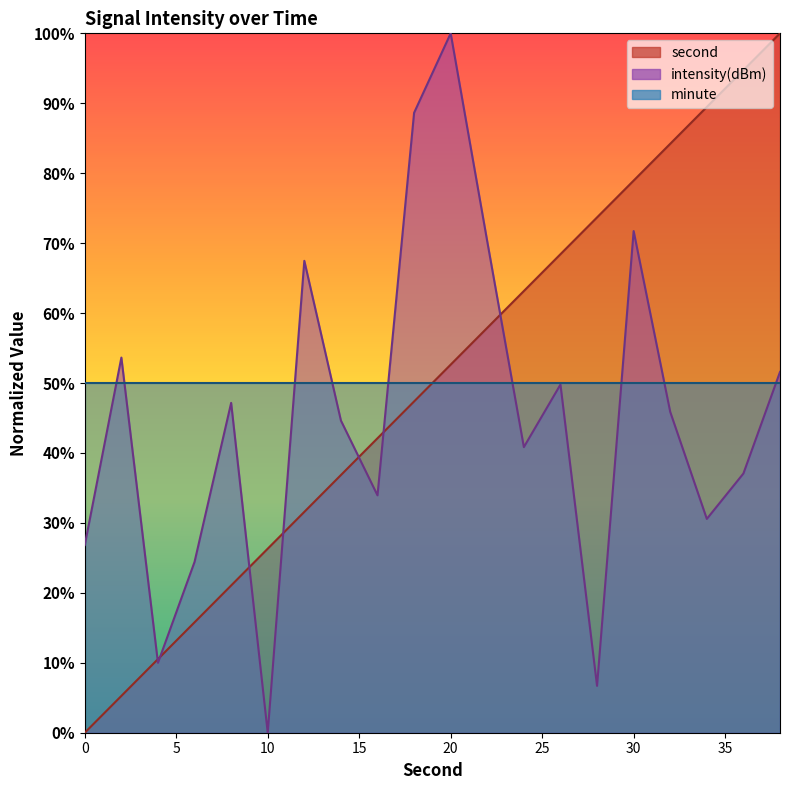

Which series has the widest spread of values?

second